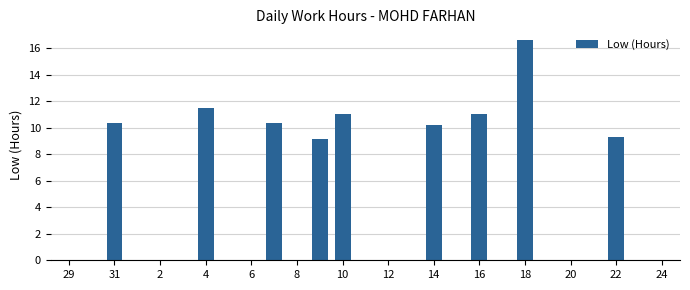

What is the sum of all values?

99.6